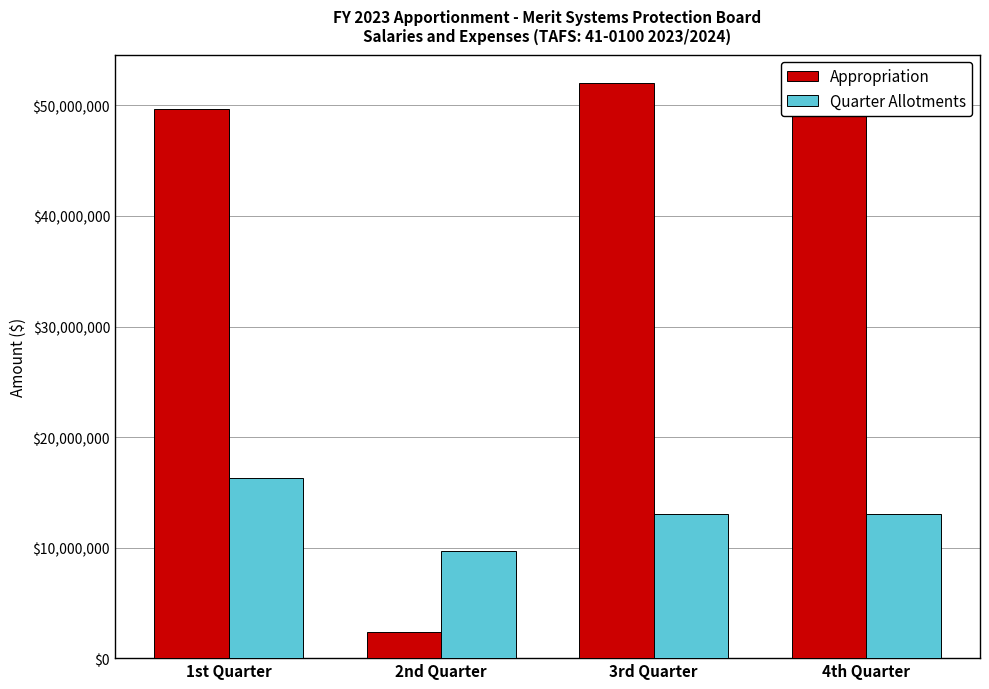

What is the sum of all Appropriation values?

156000000